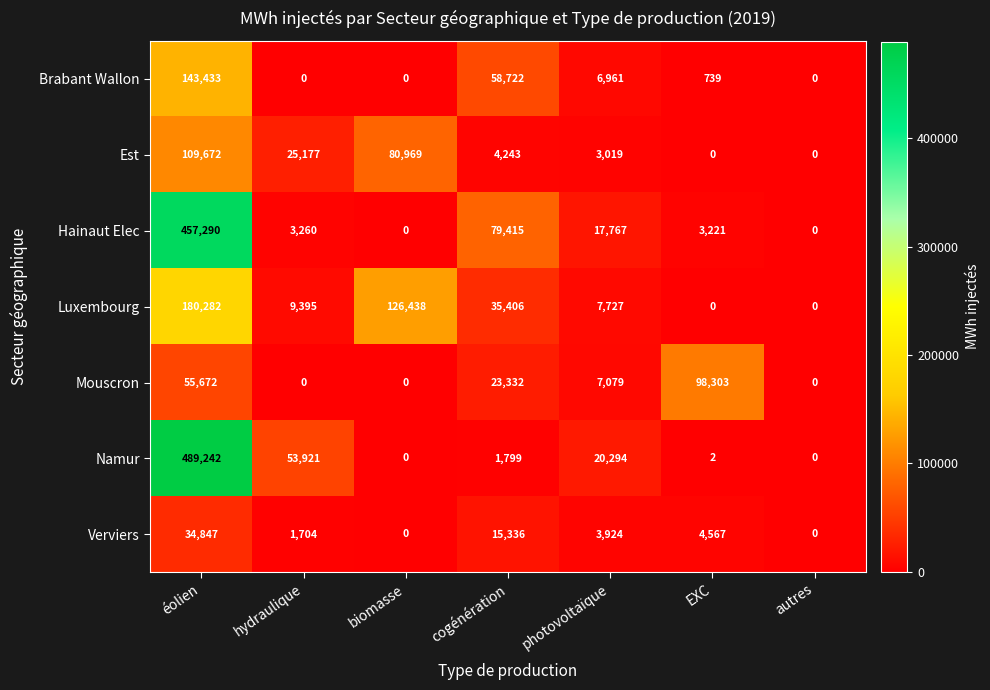

List the series in order of their peak value, lowest first.

Verviers, Mouscron, Est, Brabant Wallon, Luxembourg, Hainaut Elec, Namur